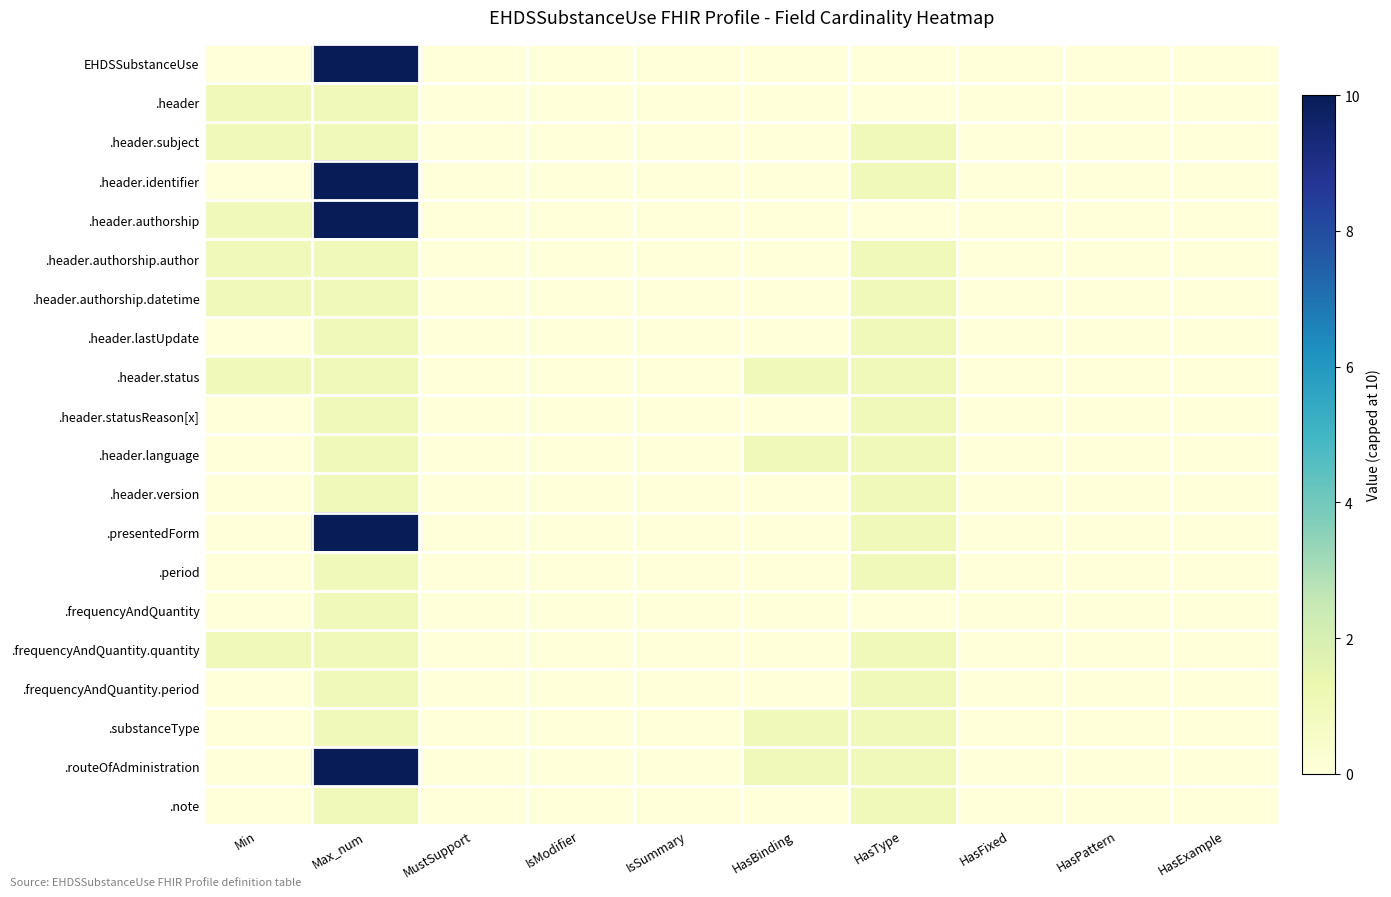

Reading left to right, transcribe all the data shown in this chart.

EHDSSubstanceUse: Min=0	Max_num=10	MustSupport=0	IsModifier=0	IsSummary=0	HasBinding=0	HasType=0	HasFixed=0	HasPattern=0	HasExample=0
.header: Min=1	Max_num=1	MustSupport=0	IsModifier=0	IsSummary=0	HasBinding=0	HasType=0	HasFixed=0	HasPattern=0	HasExample=0
.header.subject: Min=1	Max_num=1	MustSupport=0	IsModifier=0	IsSummary=0	HasBinding=0	HasType=1	HasFixed=0	HasPattern=0	HasExample=0
.header.identifier: Min=0	Max_num=10	MustSupport=0	IsModifier=0	IsSummary=0	HasBinding=0	HasType=1	HasFixed=0	HasPattern=0	HasExample=0
.header.authorship: Min=1	Max_num=10	MustSupport=0	IsModifier=0	IsSummary=0	HasBinding=0	HasType=0	HasFixed=0	HasPattern=0	HasExample=0
.header.authorship.author: Min=1	Max_num=1	MustSupport=0	IsModifier=0	IsSummary=0	HasBinding=0	HasType=1	HasFixed=0	HasPattern=0	HasExample=0
.header.authorship.datetime: Min=1	Max_num=1	MustSupport=0	IsModifier=0	IsSummary=0	HasBinding=0	HasType=1	HasFixed=0	HasPattern=0	HasExample=0
.header.lastUpdate: Min=0	Max_num=1	MustSupport=0	IsModifier=0	IsSummary=0	HasBinding=0	HasType=1	HasFixed=0	HasPattern=0	HasExample=0
.header.status: Min=1	Max_num=1	MustSupport=0	IsModifier=0	IsSummary=0	HasBinding=1	HasType=1	HasFixed=0	HasPattern=0	HasExample=0
.header.statusReason[x]: Min=0	Max_num=1	MustSupport=0	IsModifier=0	IsSummary=0	HasBinding=0	HasType=1	HasFixed=0	HasPattern=0	HasExample=0
.header.language: Min=0	Max_num=1	MustSupport=0	IsModifier=0	IsSummary=0	HasBinding=1	HasType=1	HasFixed=0	HasPattern=0	HasExample=0
.header.version: Min=0	Max_num=1	MustSupport=0	IsModifier=0	IsSummary=0	HasBinding=0	HasType=1	HasFixed=0	HasPattern=0	HasExample=0
.presentedForm: Min=0	Max_num=10	MustSupport=0	IsModifier=0	IsSummary=0	HasBinding=0	HasType=1	HasFixed=0	HasPattern=0	HasExample=0
.period: Min=0	Max_num=1	MustSupport=0	IsModifier=0	IsSummary=0	HasBinding=0	HasType=1	HasFixed=0	HasPattern=0	HasExample=0
.frequencyAndQuantity: Min=0	Max_num=1	MustSupport=0	IsModifier=0	IsSummary=0	HasBinding=0	HasType=0	HasFixed=0	HasPattern=0	HasExample=0
.frequencyAndQuantity.quantity: Min=1	Max_num=1	MustSupport=0	IsModifier=0	IsSummary=0	HasBinding=0	HasType=1	HasFixed=0	HasPattern=0	HasExample=0
.frequencyAndQuantity.period: Min=0	Max_num=1	MustSupport=0	IsModifier=0	IsSummary=0	HasBinding=0	HasType=1	HasFixed=0	HasPattern=0	HasExample=0
.substanceType: Min=0	Max_num=1	MustSupport=0	IsModifier=0	IsSummary=0	HasBinding=1	HasType=1	HasFixed=0	HasPattern=0	HasExample=0
.routeOfAdministration: Min=0	Max_num=10	MustSupport=0	IsModifier=0	IsSummary=0	HasBinding=1	HasType=1	HasFixed=0	HasPattern=0	HasExample=0
.note: Min=0	Max_num=1	MustSupport=0	IsModifier=0	IsSummary=0	HasBinding=0	HasType=1	HasFixed=0	HasPattern=0	HasExample=0